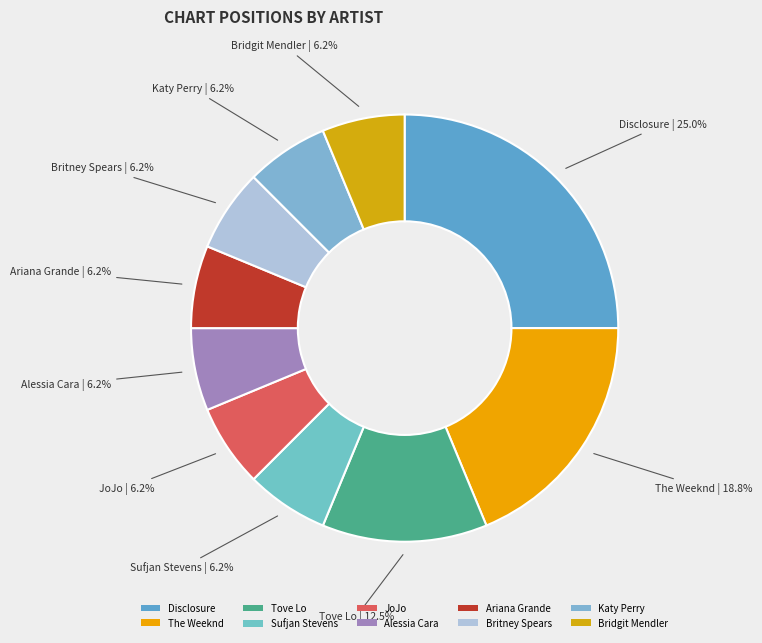

How many slices are in this pie chart?

10